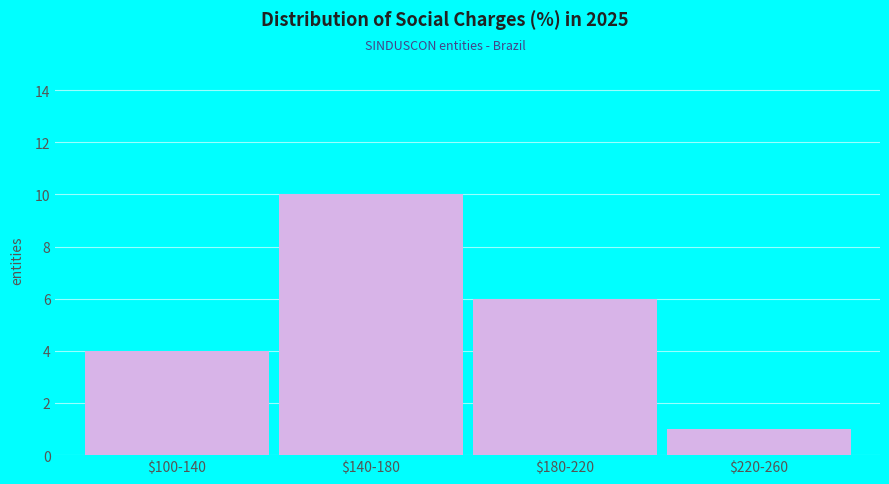

Reading right to left, extract all data points from this chart.

1	6	10	4